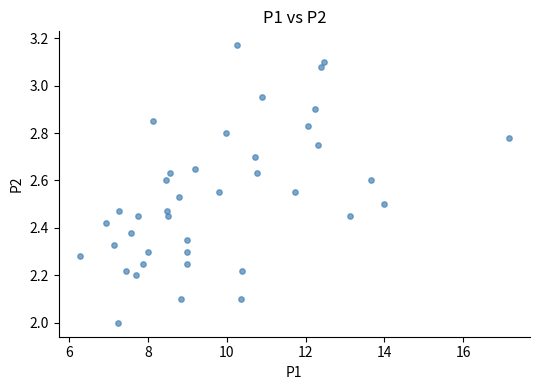

What is the range of Y values (max minus min)?

1.2